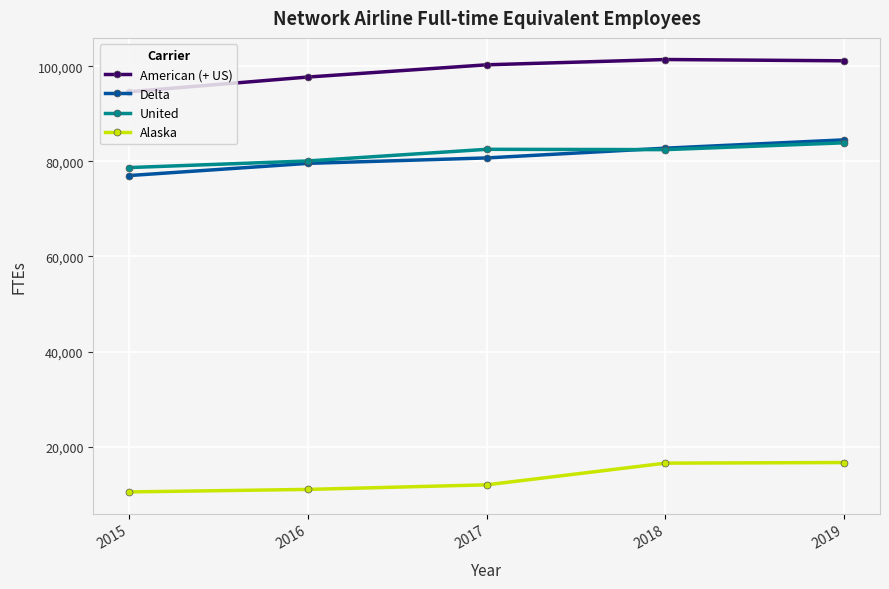

What is the value of the American (+ US) point at the 1st from the left?

94627